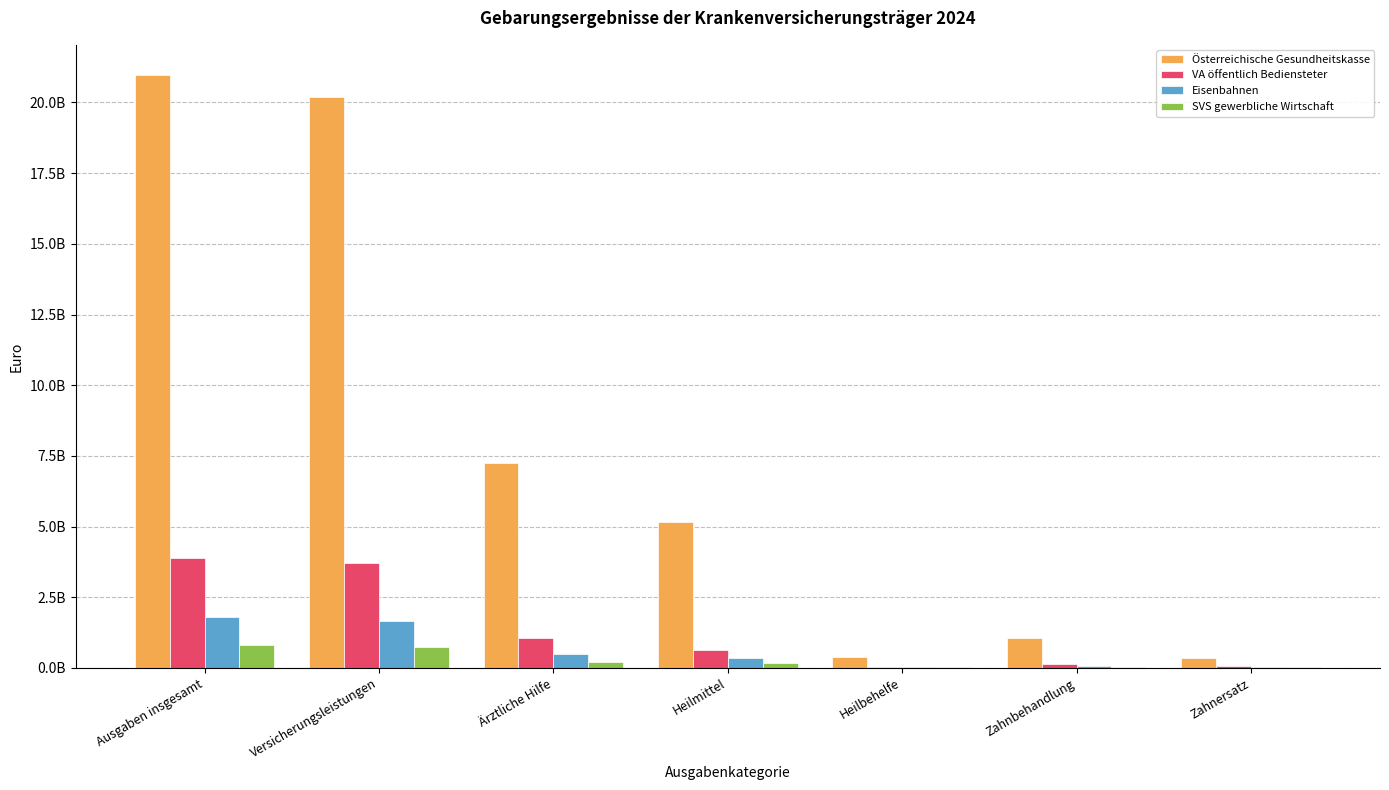

The value of Eisenbahnen at Heilbehelfe is 13229956.1. True or false?

False